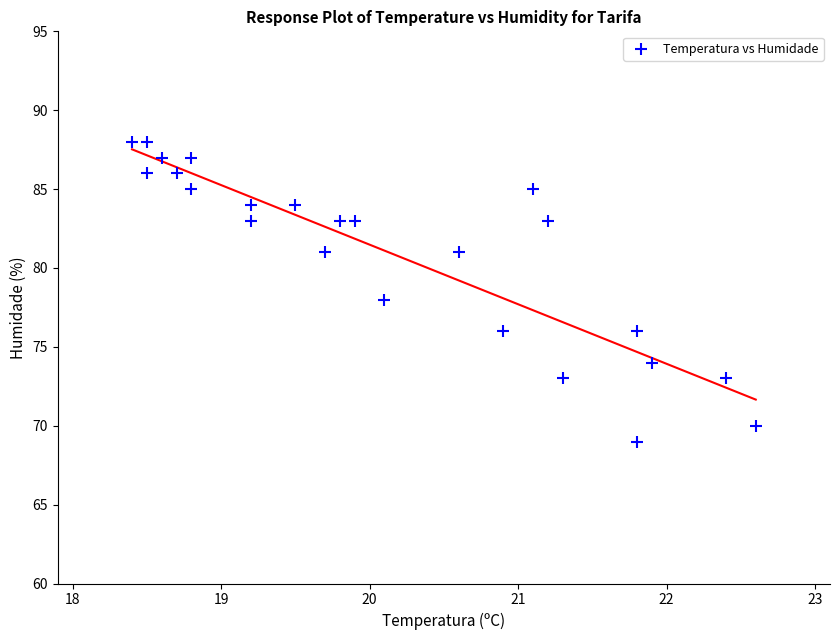

What is the range of Y values (max minus min)?

19